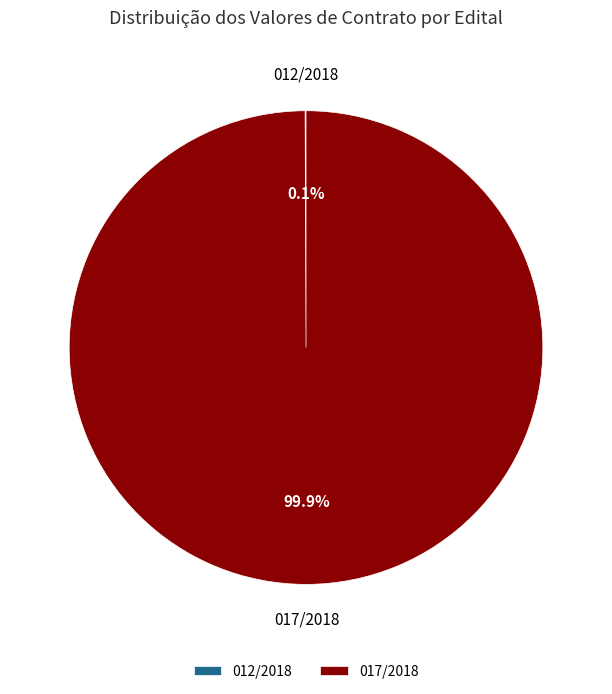

What portion of the pie excludes 017/2018?

0.1%